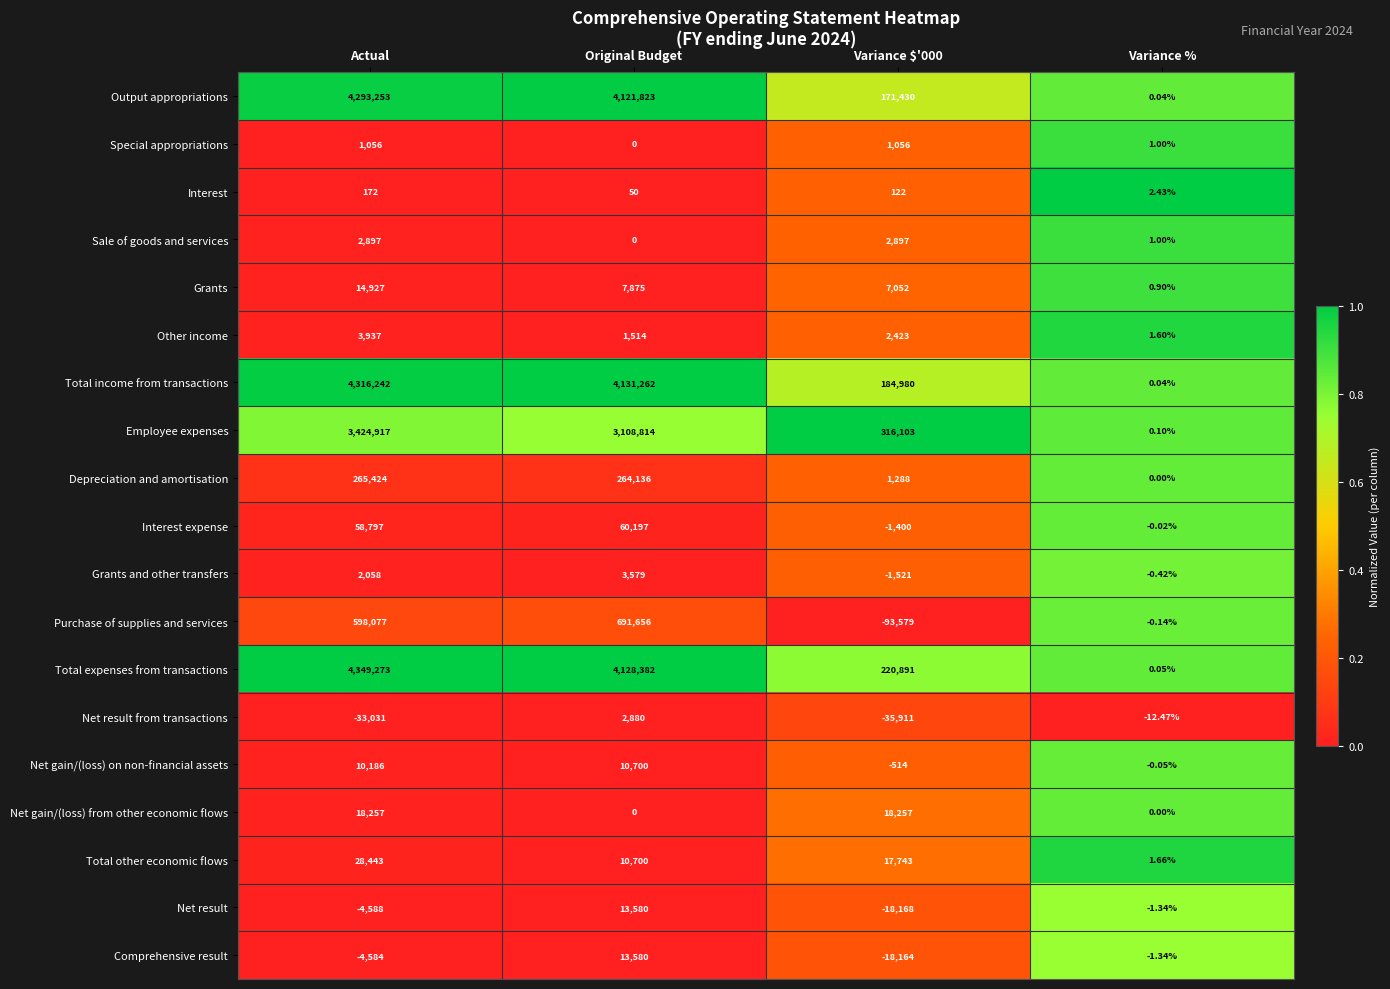

At Actual, list the series in order from largest to smallest.

Total expenses from transactions, Total income from transactions, Output appropriations, Employee expenses, Purchase of supplies and services, Depreciation and amortisation, Interest expense, Total other economic flows, Net gain/(loss) from other economic flows, Grants, Net gain/(loss) on non-financial assets, Other income, Sale of goods and services, Grants and other transfers, Special appropriations, Interest, Comprehensive result, Net result, Net result from transactions